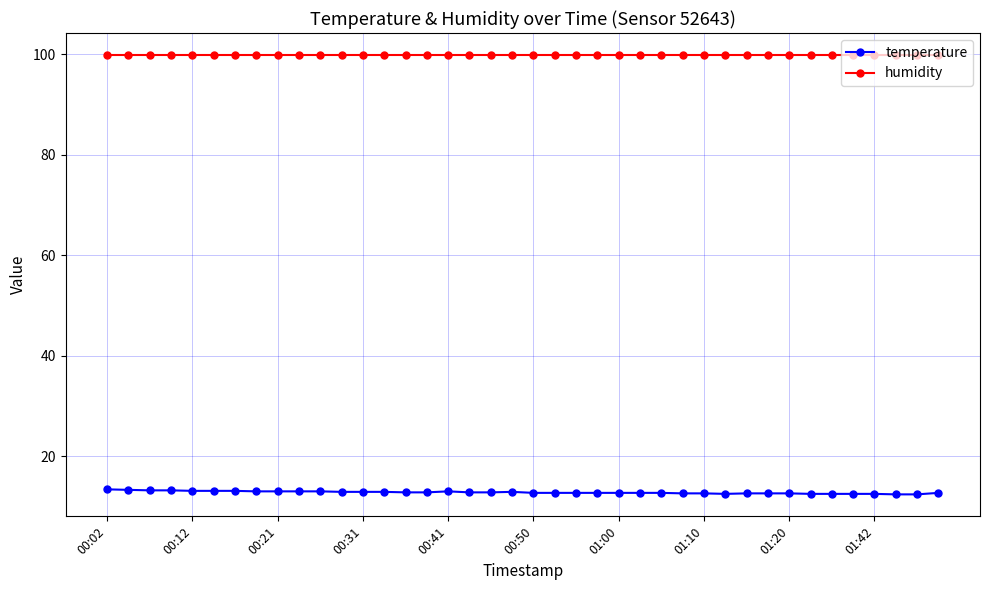

Which series has the largest range (max minus min)?

temperature